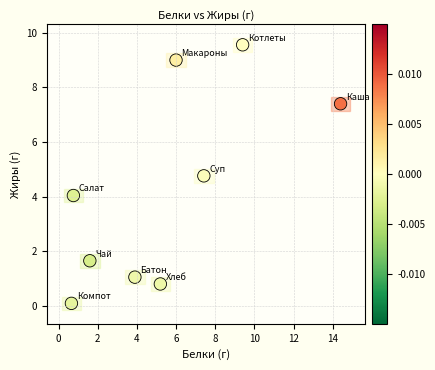

What is the range of X values (max minus min)?

13.7